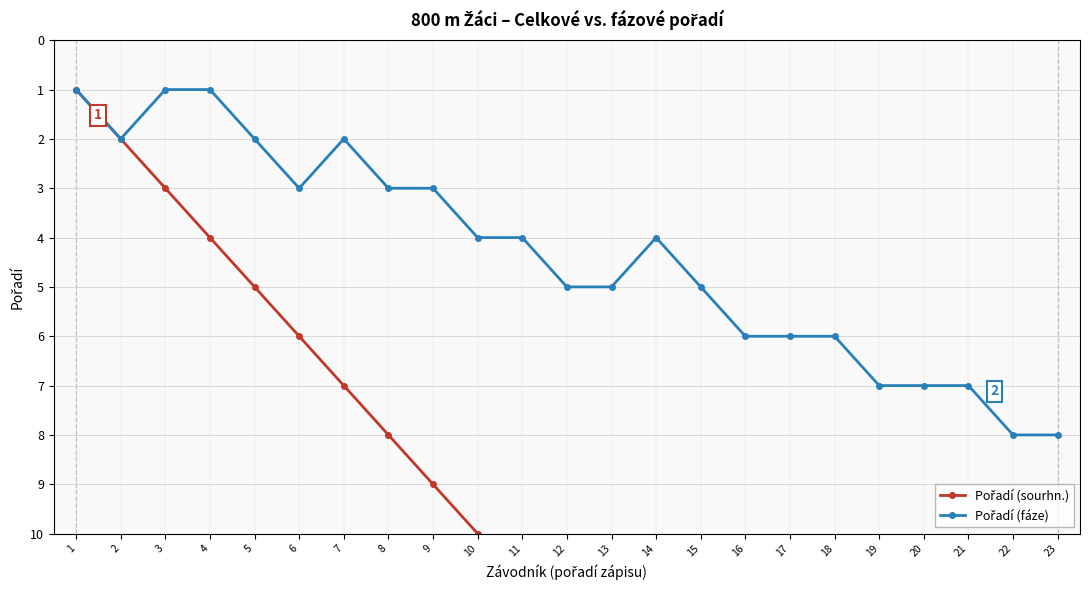

At which category is the sum across all series the highest?

23